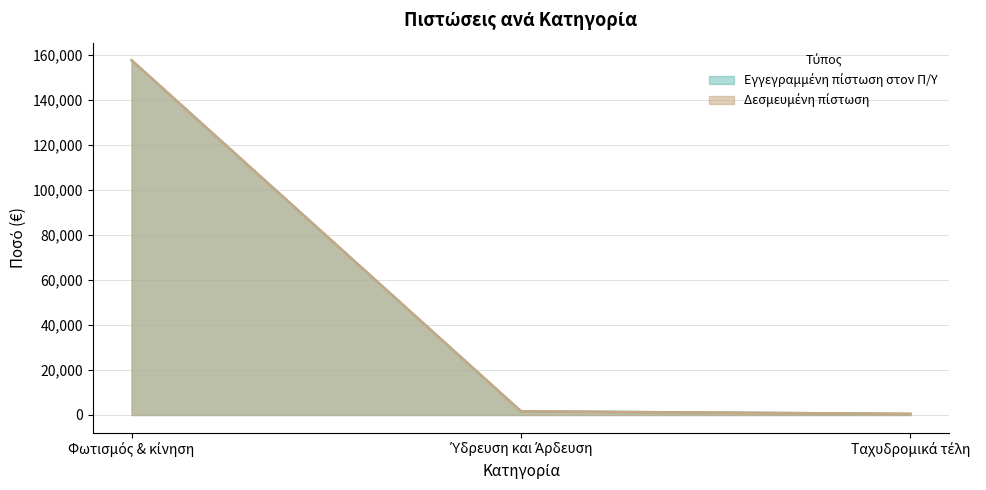

At Ύδρευση και Άρδευση, list the series in order from largest to smallest.

Εγγεγραμμένη πίστωση στον Π/Υ, Δεσμευμένη πίστωση